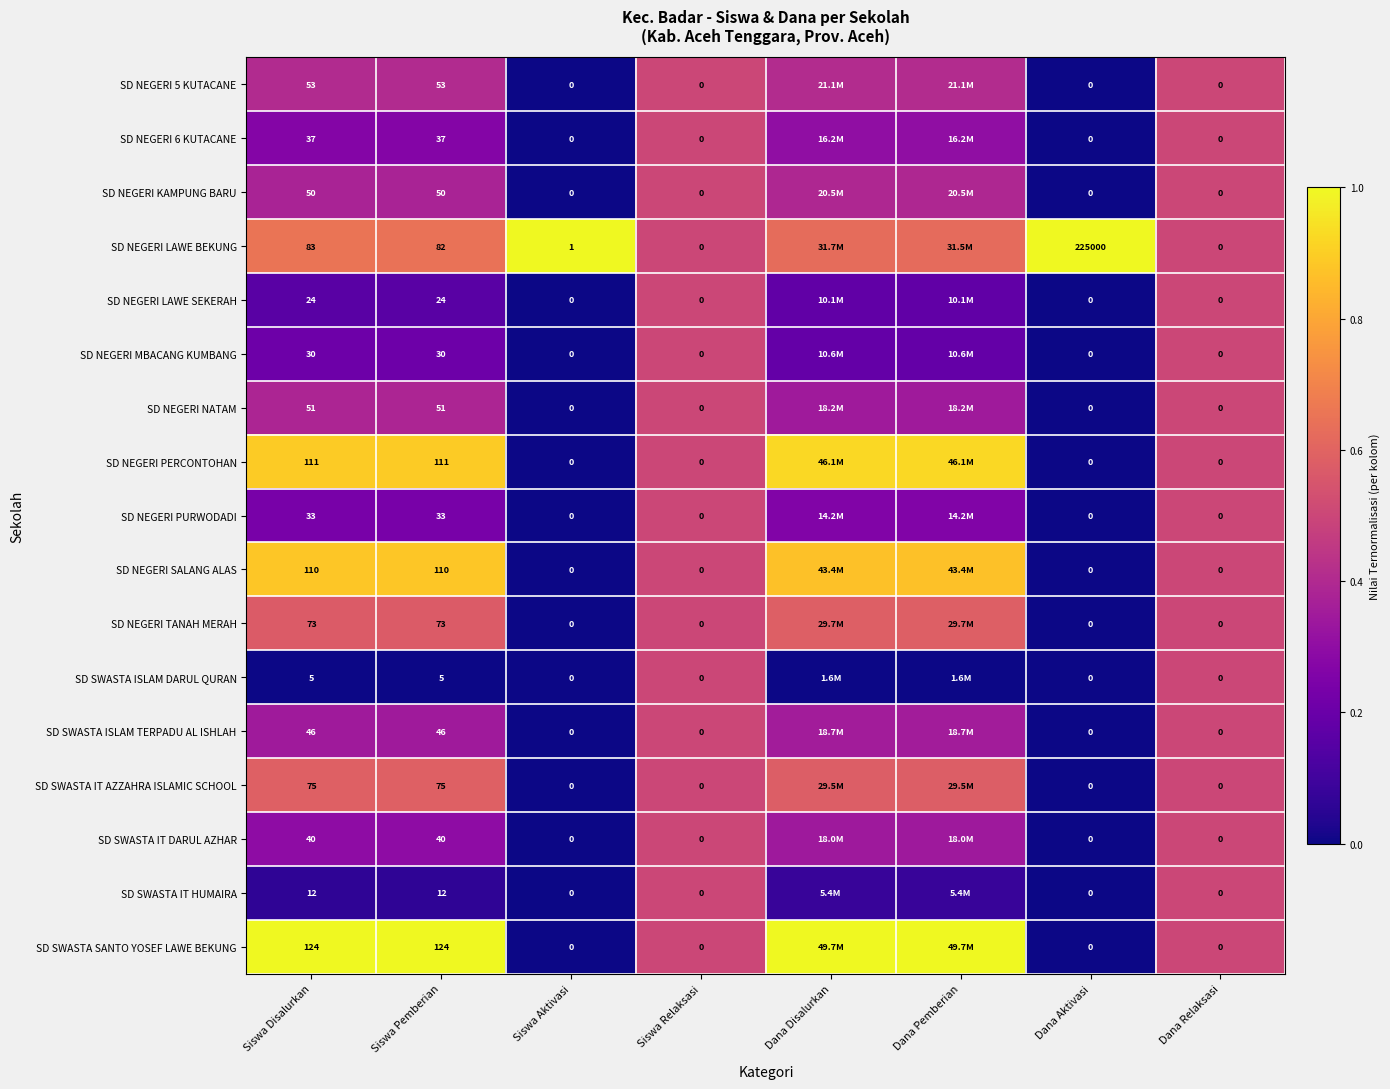

Between Siswa Disalurkan and Siswa Aktivasi, which series saw the biggest shift?

SD SWASTA SANTO YOSEF LAWE BEKUNG